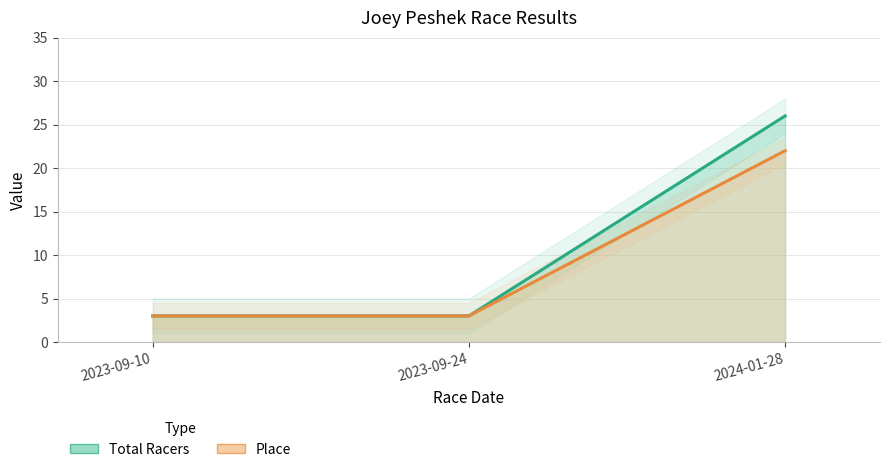

What is the sum of all Place values?

28